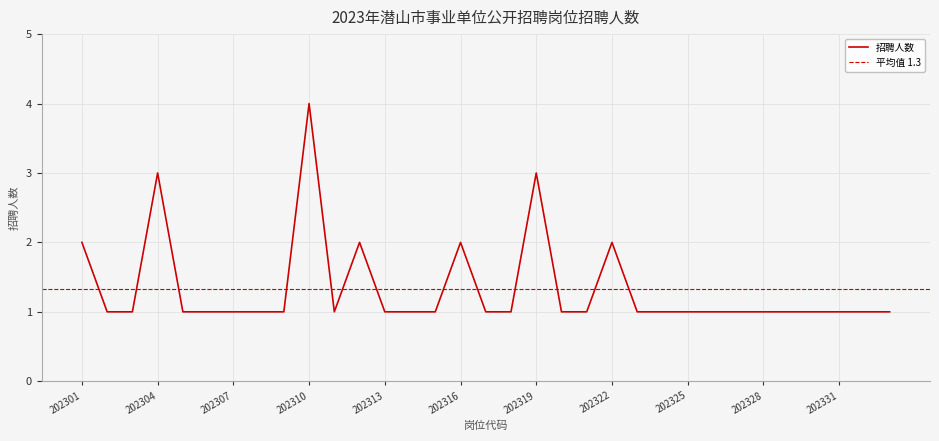

What is the smallest value displayed?

1